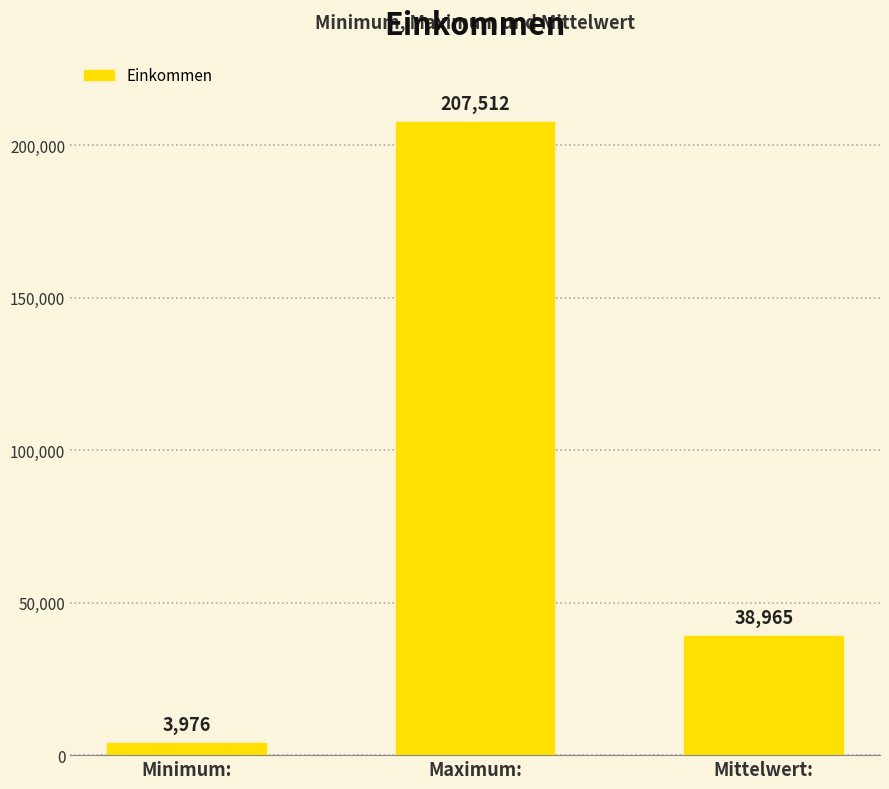

Read the value at Mittelwert:.

38964.8